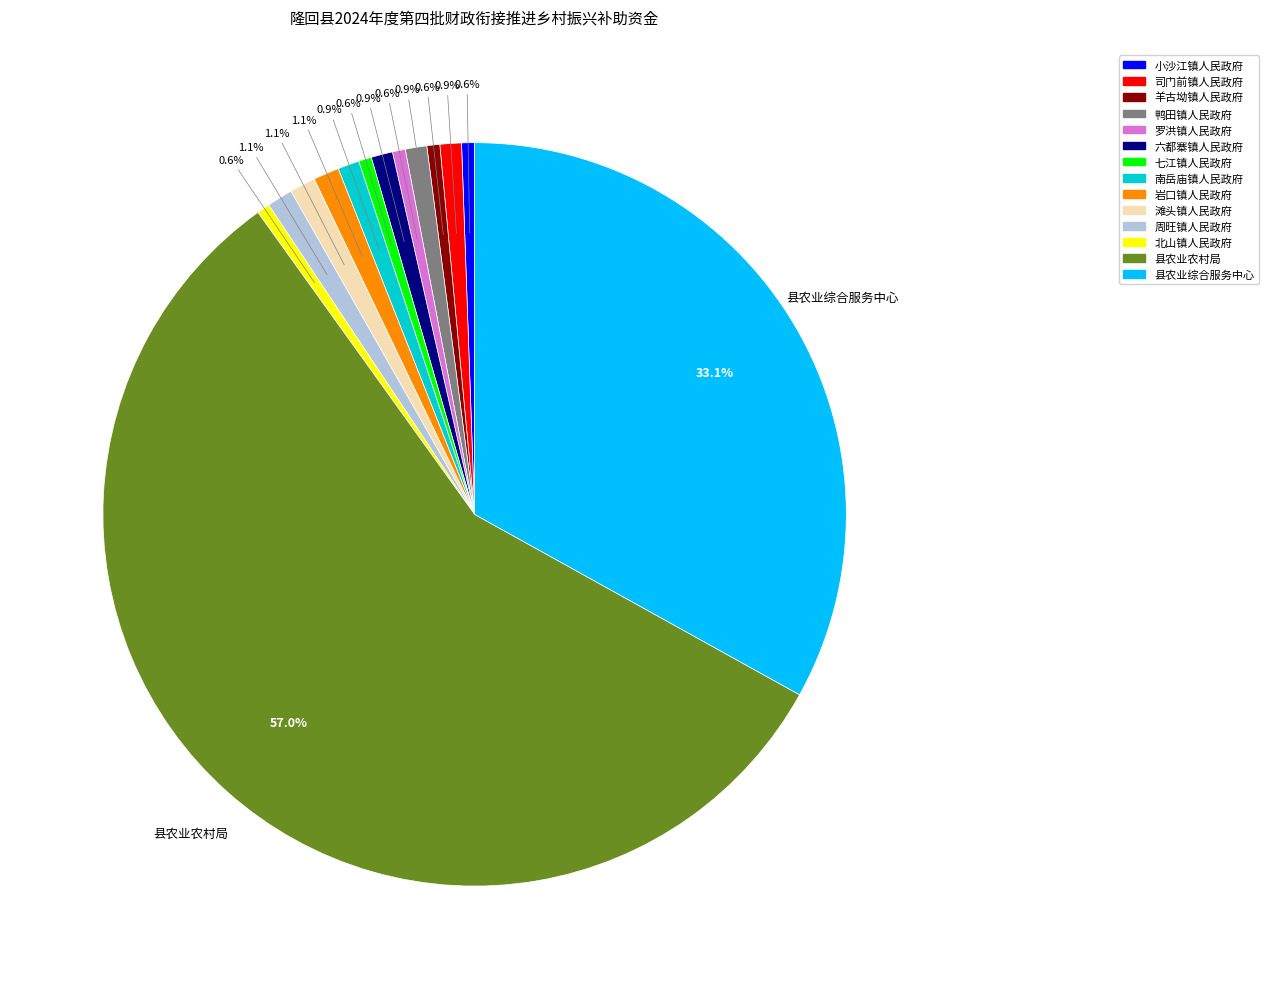

What is the majority slice?

县农业农村局